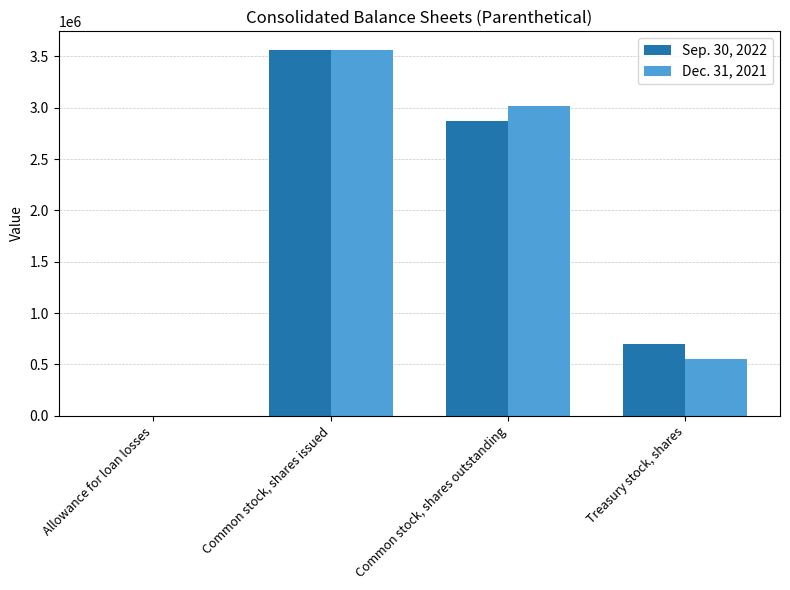

Where does the Sep. 30, 2022 series first go above 2869586?

Common stock, shares issued